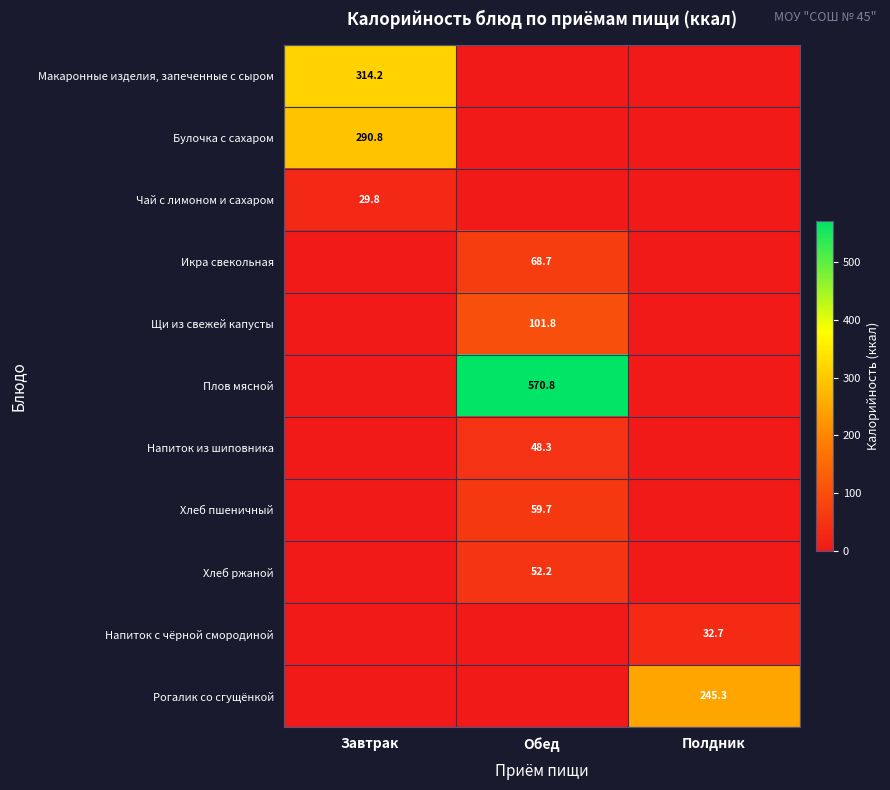

Is it true that Напиток с чёрной смородиной equals 32.7 at Полдник?

True